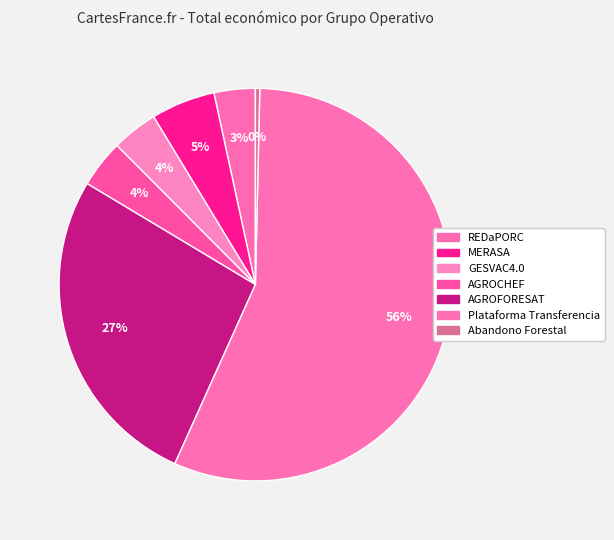

Is it true that AGROCHEF is 1% of the pie?

False